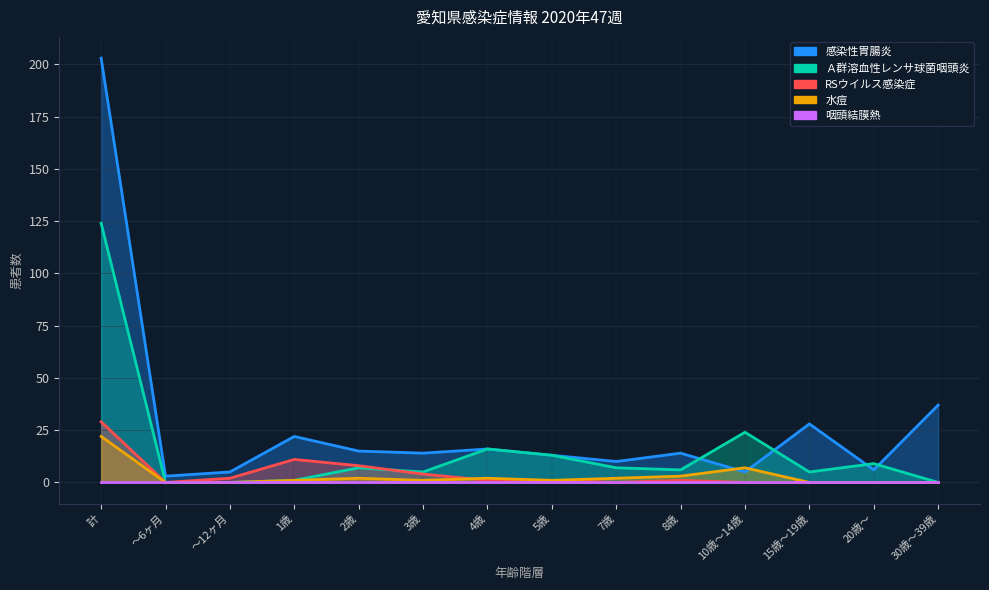

The value of Ａ群溶血性レンサ球菌咽頭炎 at ～6ヶ月 is 0. True or false?

True